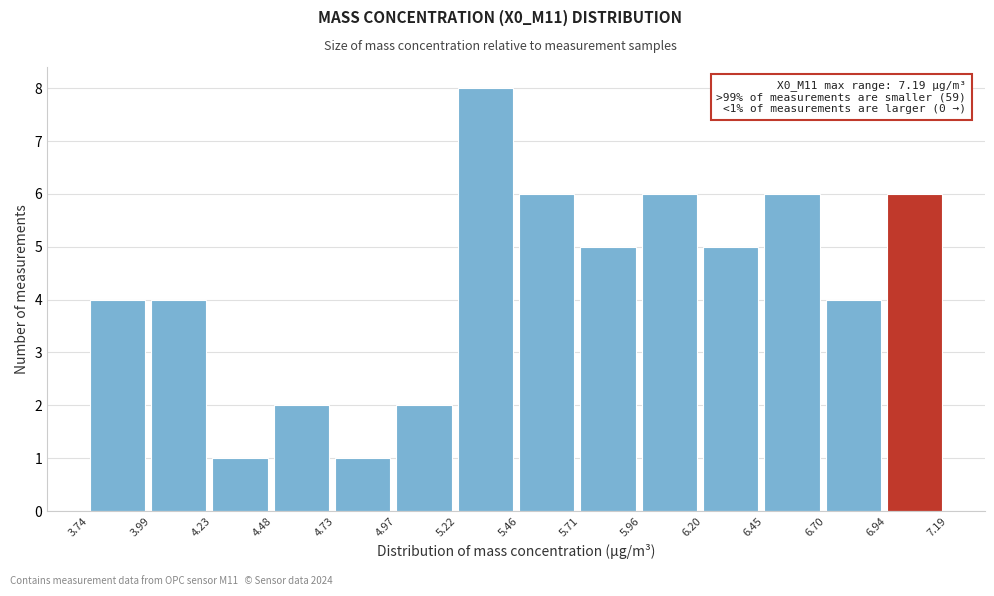

Over which range of the x-axis is the bar tallest?

5.22 to 5.46